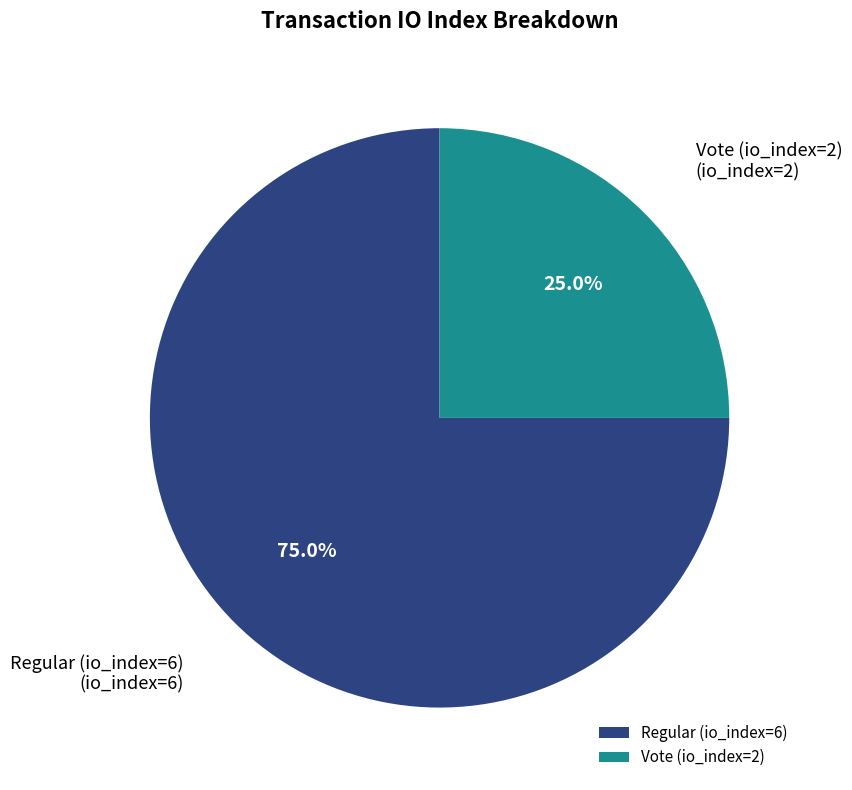

Is the sum of Vote (io_index=2) and Regular (io_index=6) greater than half?

Yes